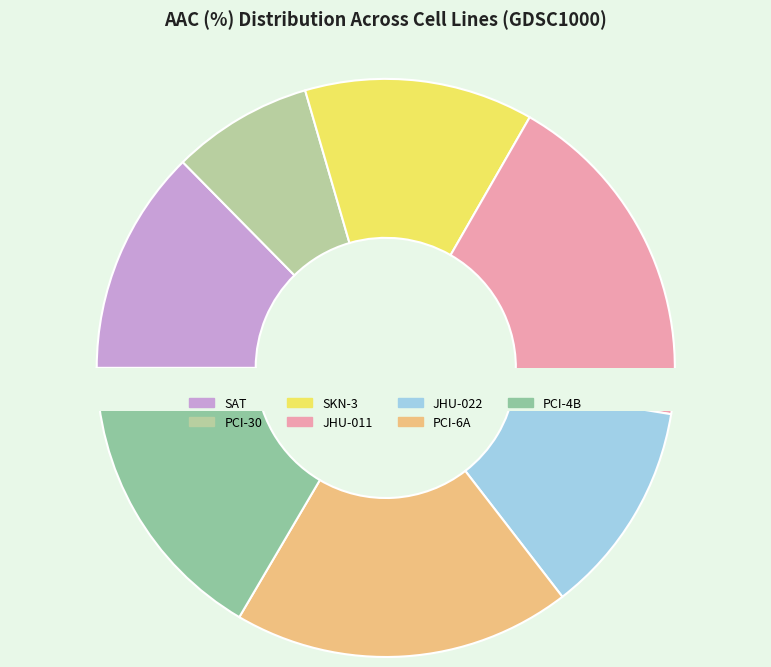

What is the change in value from SAT to PCI-6A?

+18.9